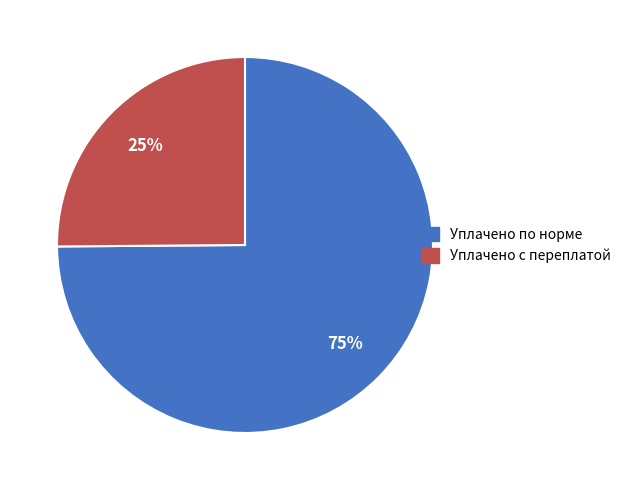

Is there any slice that represents more than half of the pie?

Yes